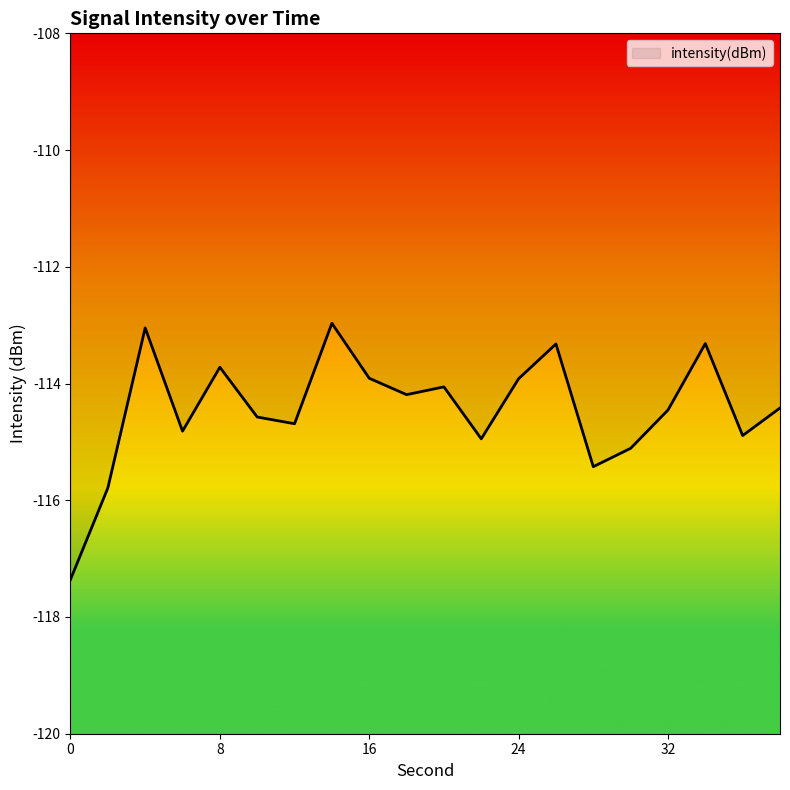

What is the smallest value displayed?

-117.4